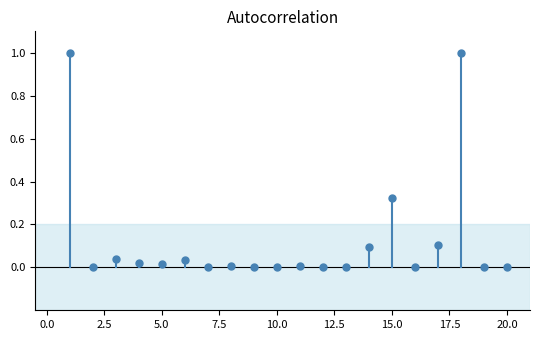

What position from the right is 0.0?

2